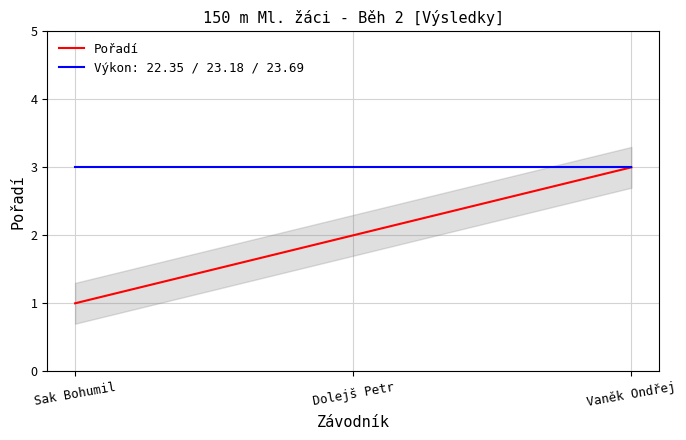

What position from the right is Vaněk Ondřej?

1